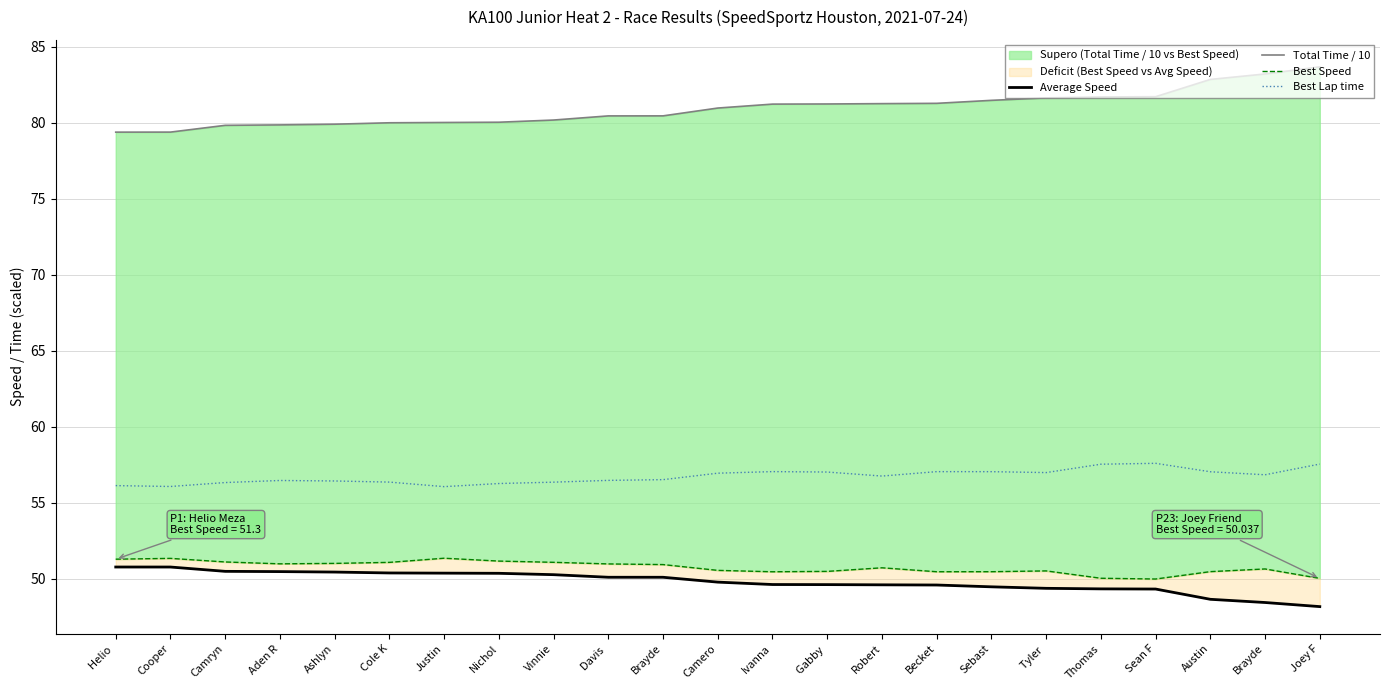

What is the difference between the maximum and minimum values in the Best Lap time series?

1.5